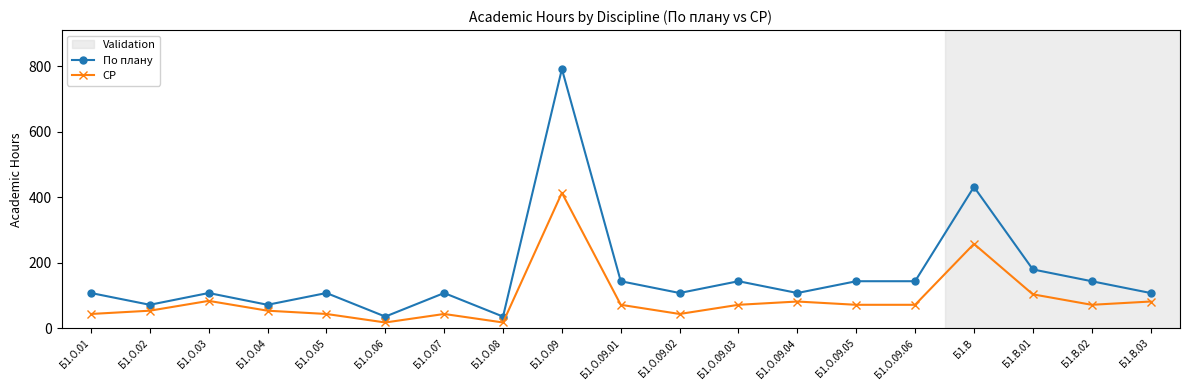

List the series in order of their overall mean, highest first.

По плану, СР